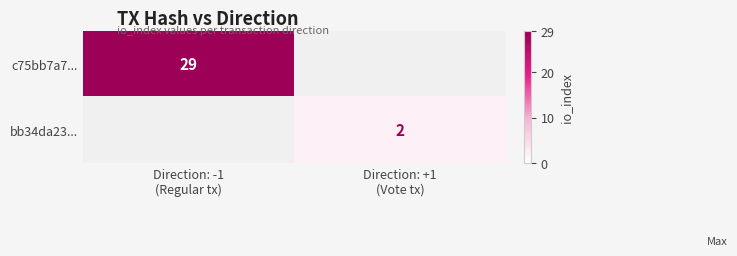

Is the value of c75bb7a7... at Direction: +1 (Vote tx) greater than the value of bb34da23... at Direction: +1 (Vote tx)?

No